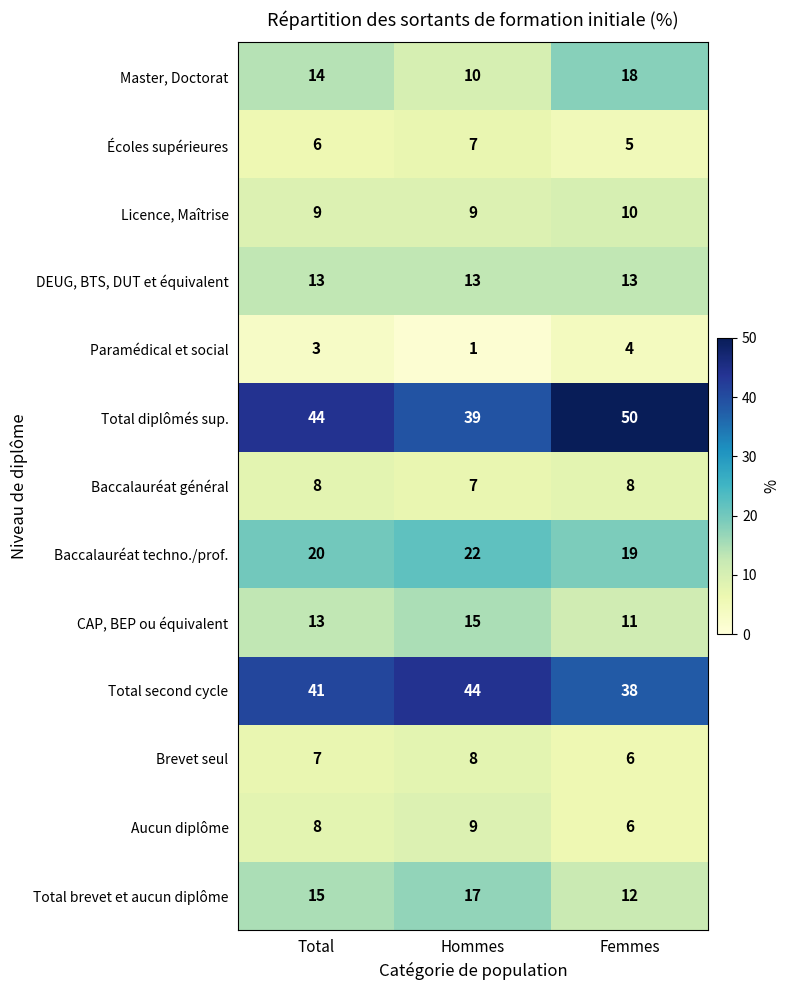

Which series has the largest total across all categories?

Total diplômés sup.